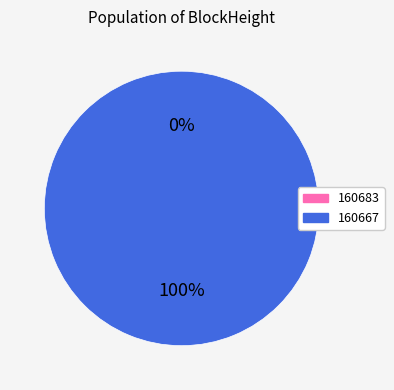

Which has a higher value, 160683 or 160667?

160667